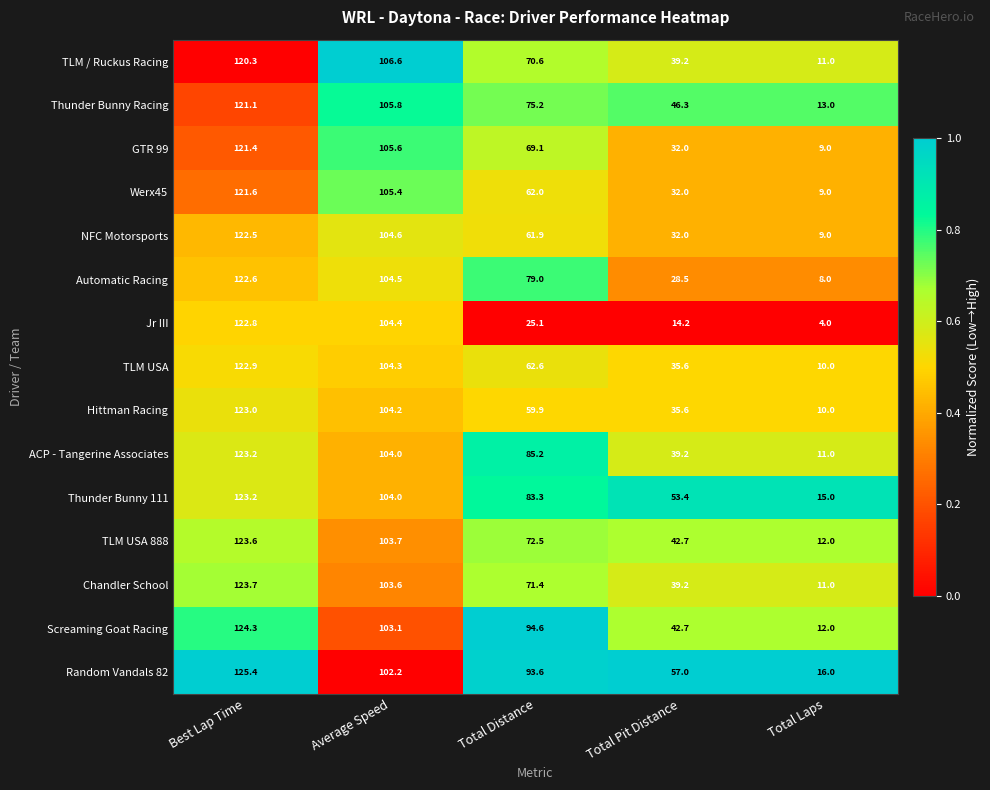

Rank the categories by Hittman Racing value from highest to lowest.

Best Lap Time, Average Speed, Total Distance, Total Pit Distance, Total Laps